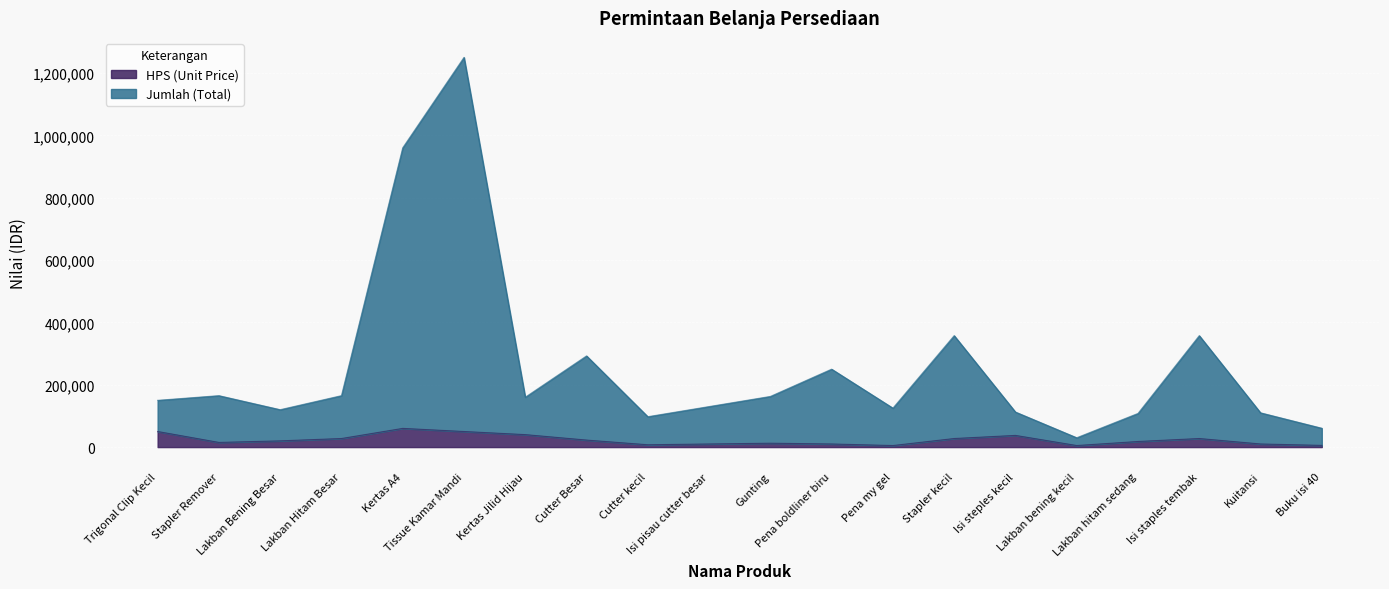

What is the sum of all HPS (Unit Price) values?

461000